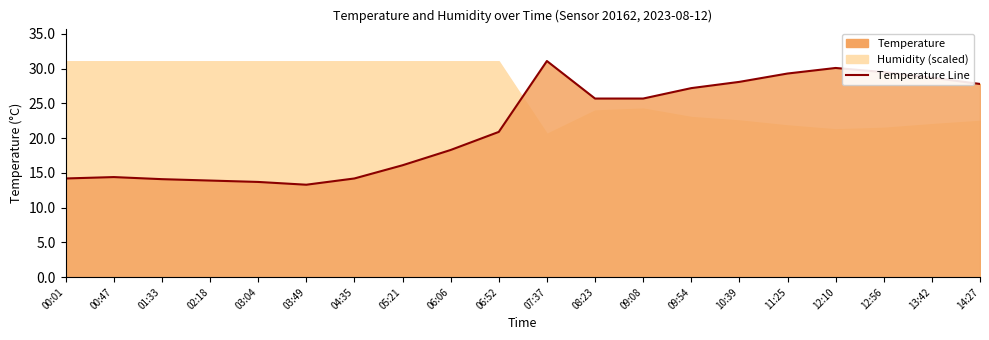

Does the chart have visible grid lines?

No